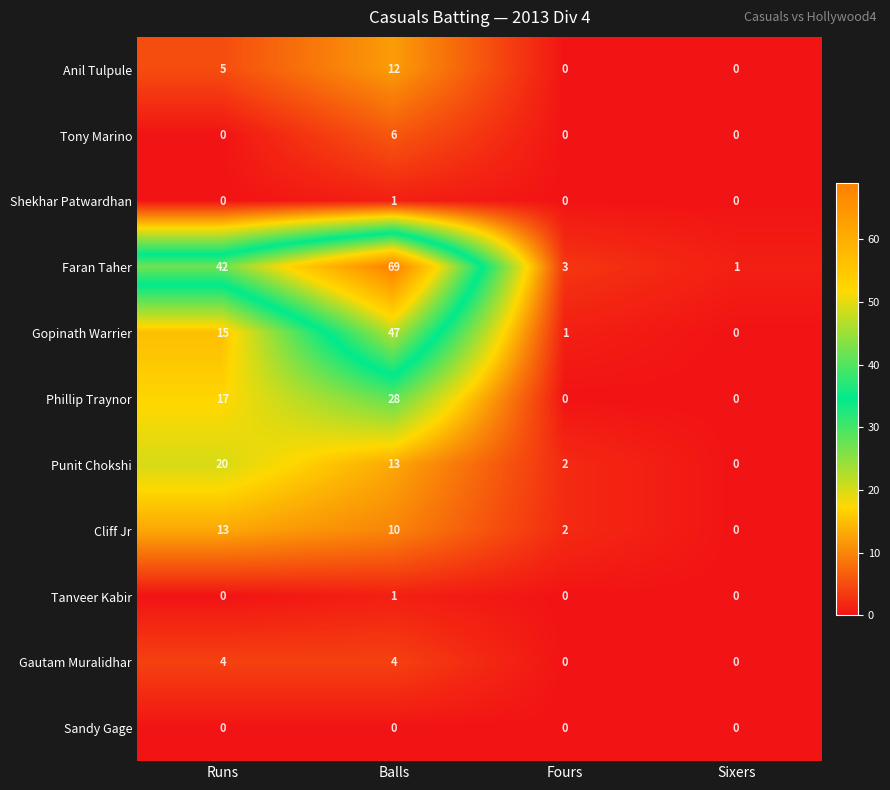

How many Shekhar Patwardhan values are between 0 and 1?

4